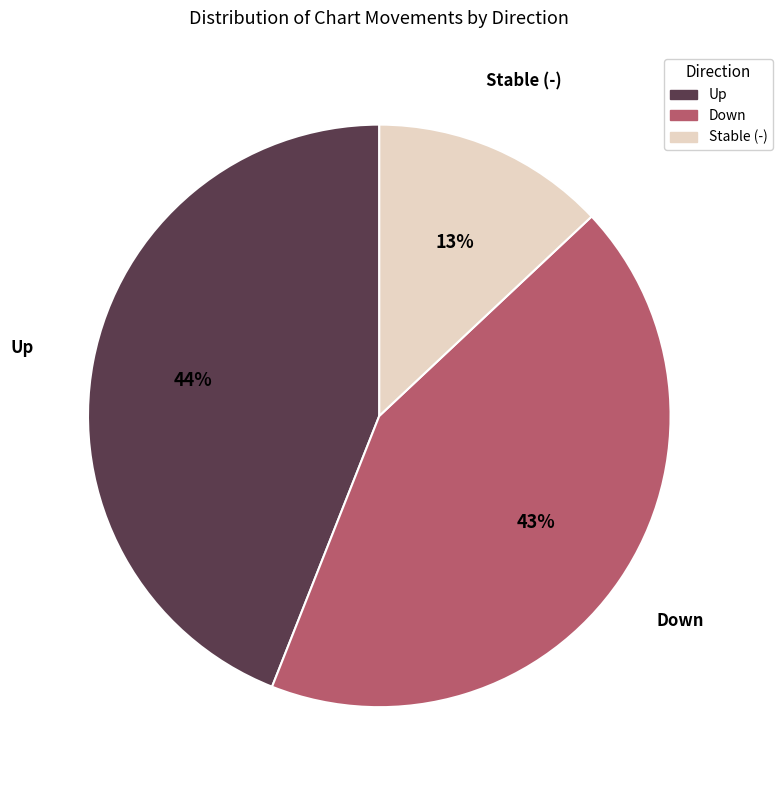

To the nearest percent, what is the average slice percentage?

33%